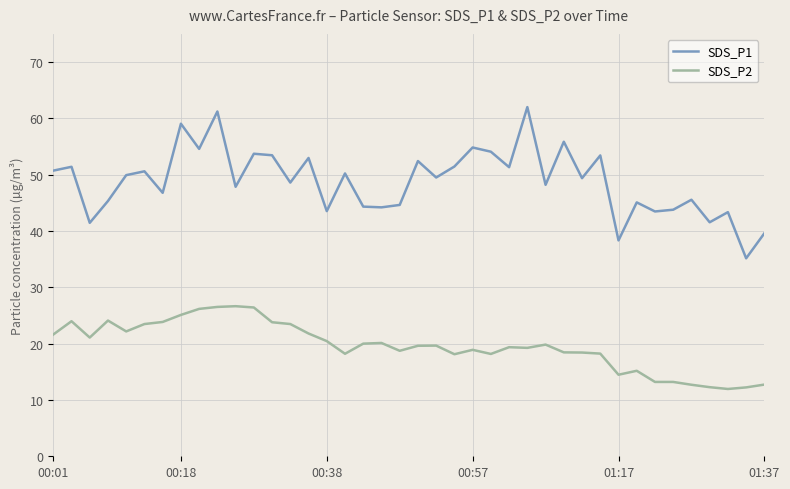

List the series in order of their overall mean, highest first.

SDS_P1, SDS_P2